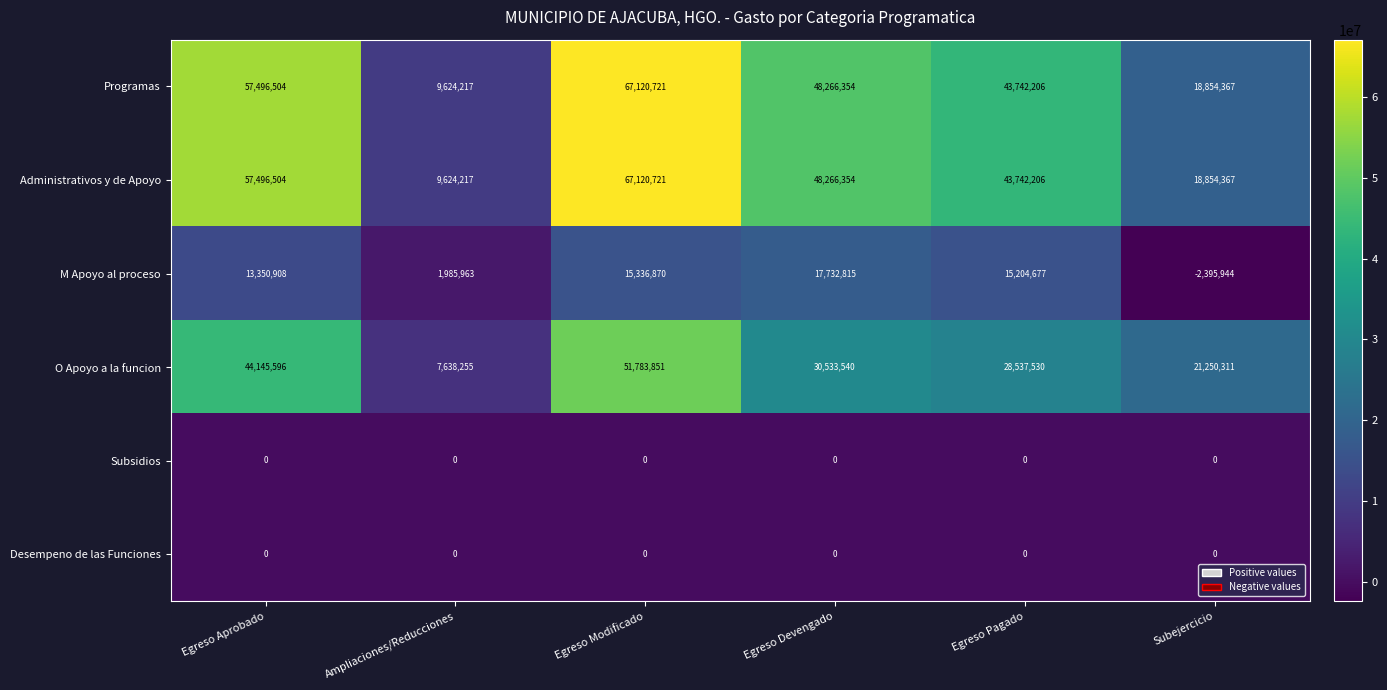

At which category is the sum across all series the highest?

Egreso Modificado